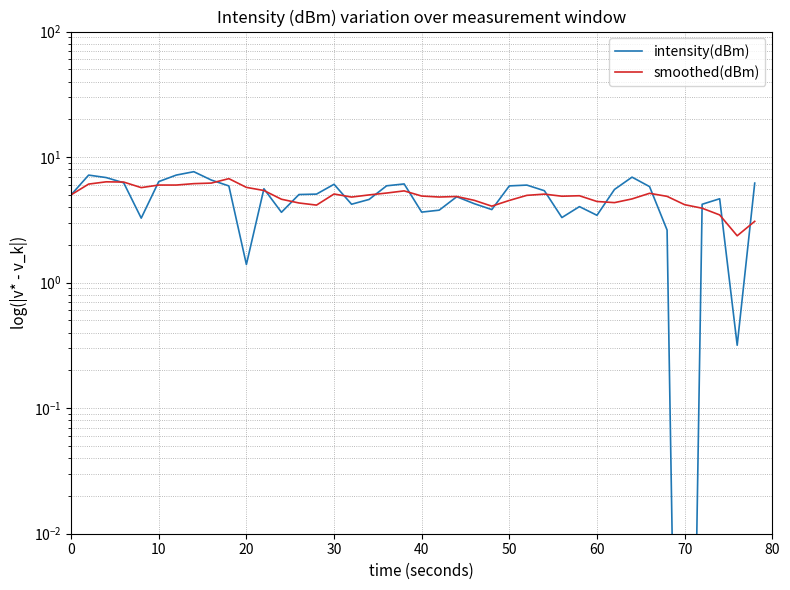

What is the minimum value for smoothed(dBm)?

2.4